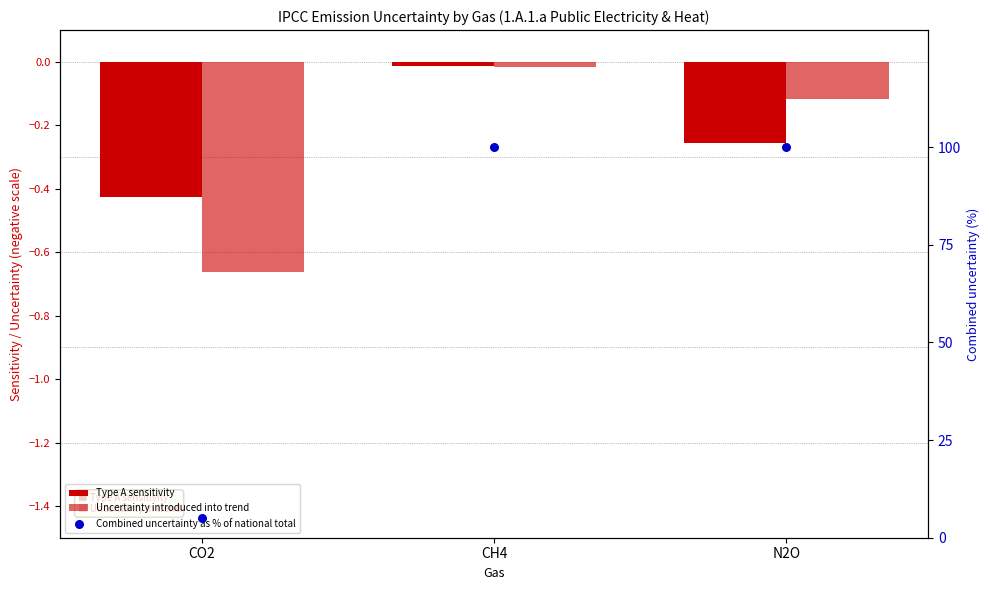

Which series has the widest spread of Y values?

Combined uncertainty as % of national total